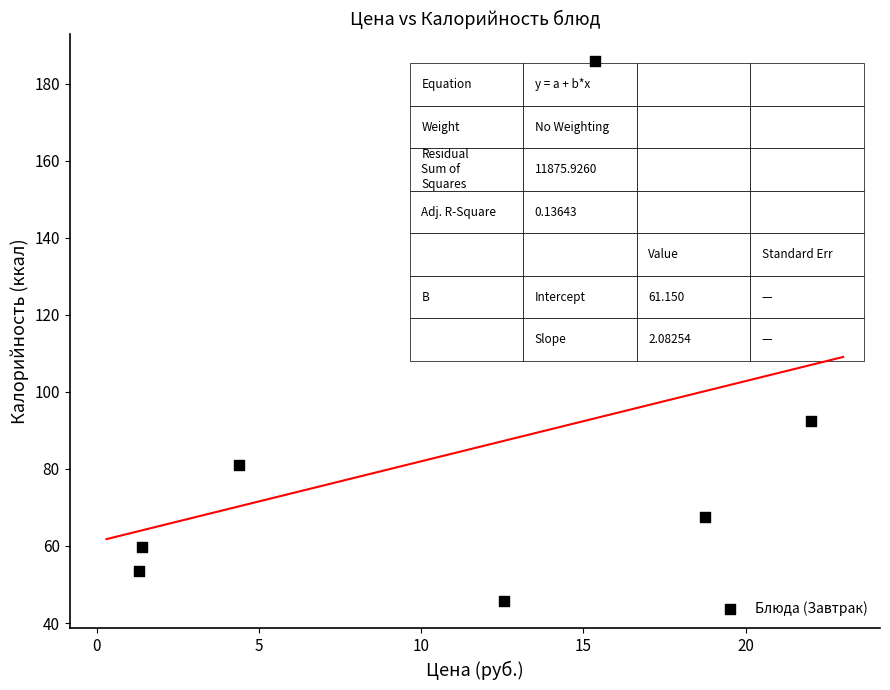

What is the range of X values (max minus min)?

20.7